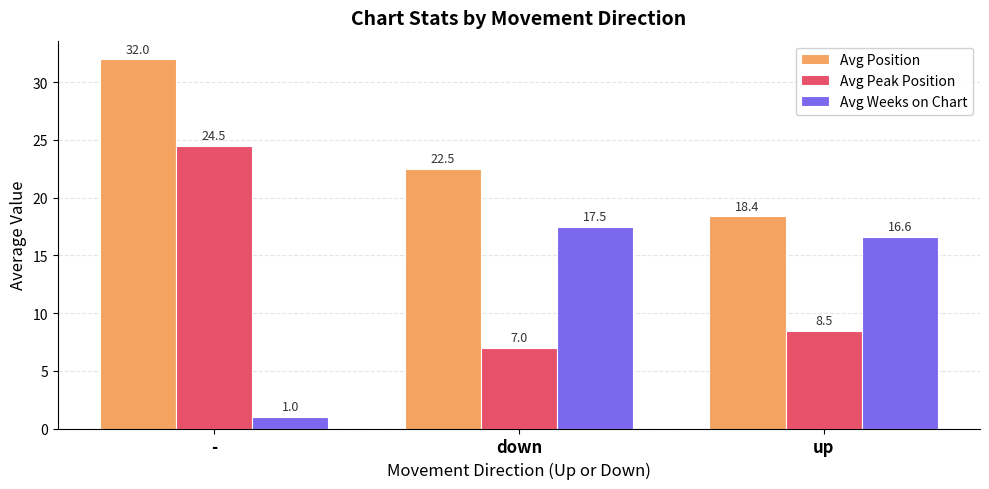

What position from the right is down?

2